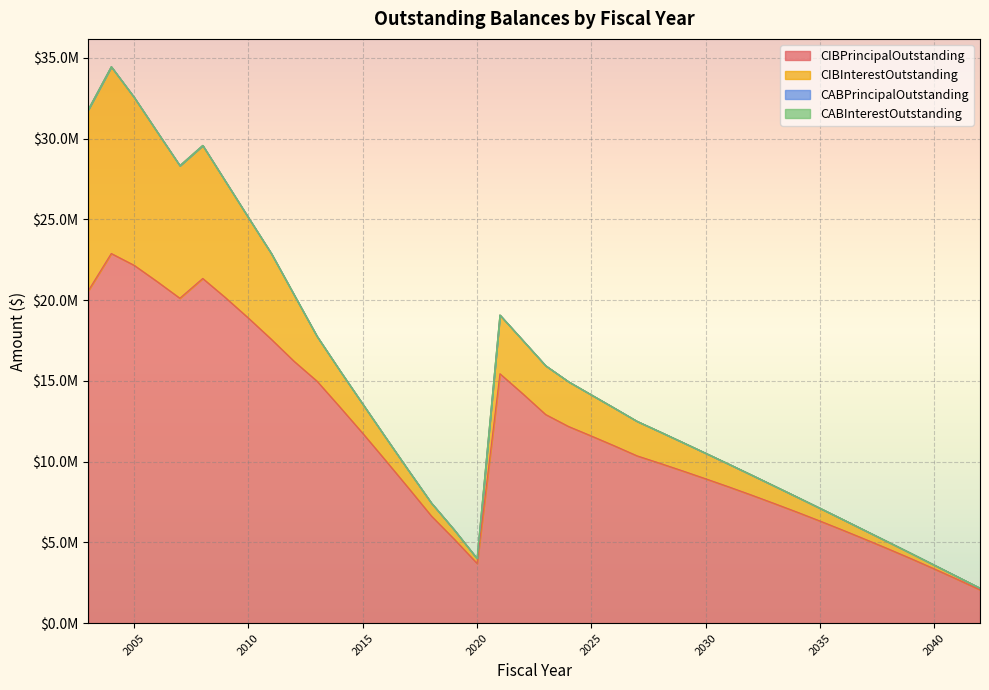

Is it true that CIBInterestOutstanding equals 13727187.7 at 2005?

False